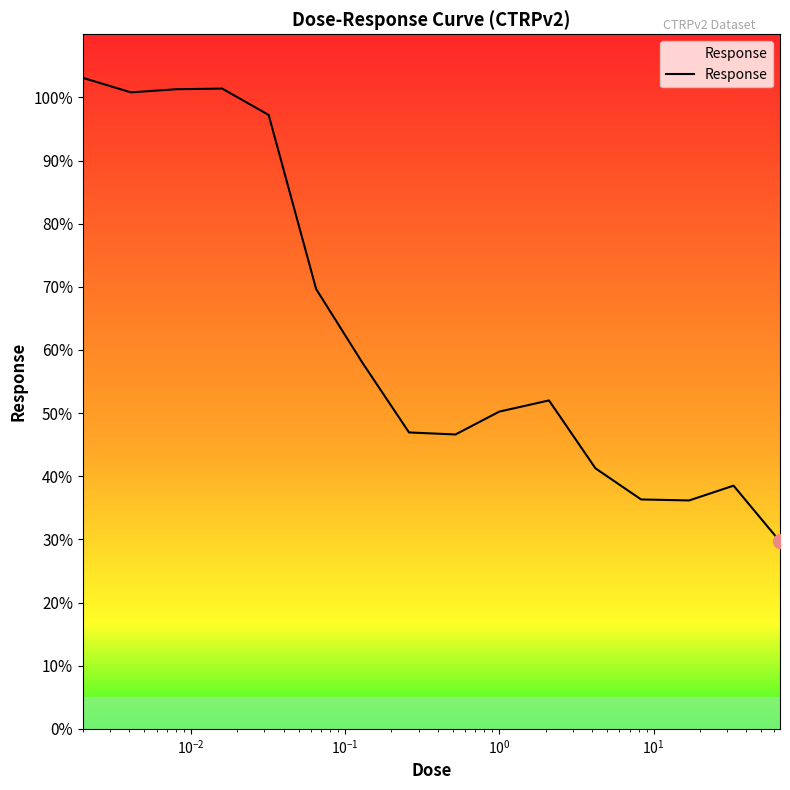

What is the minimum value shown in the chart?

29.7